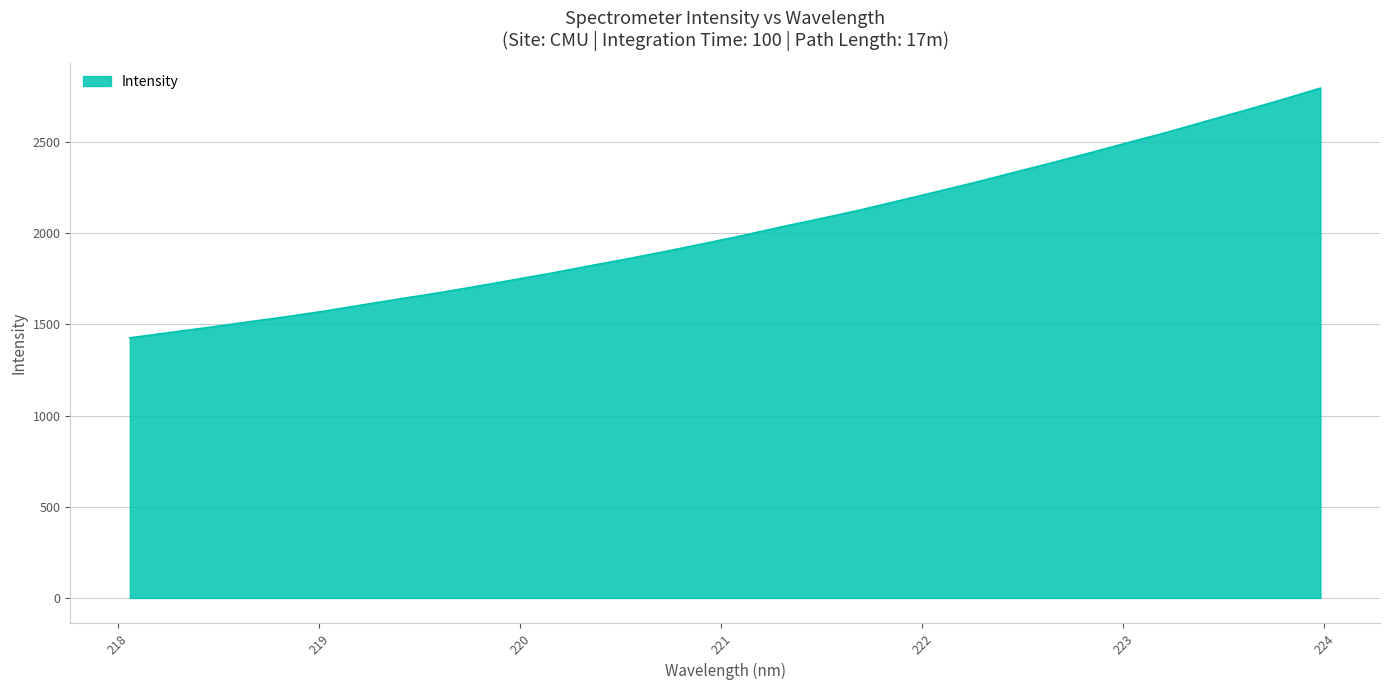

What is the maximum value shown in the chart?

2794.9